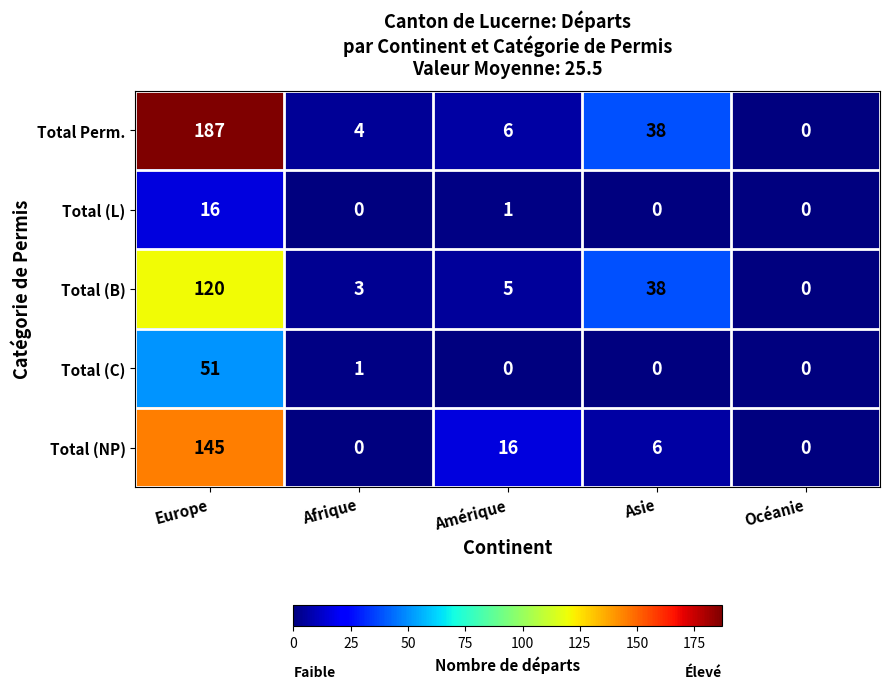

What is the difference between the highest and lowest values at Amérique?

16